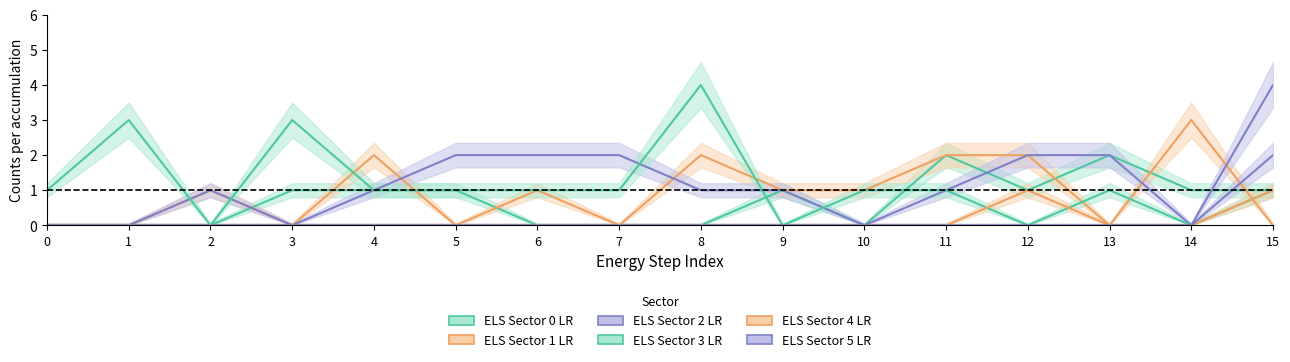

Count the number of categories in the chart.

16